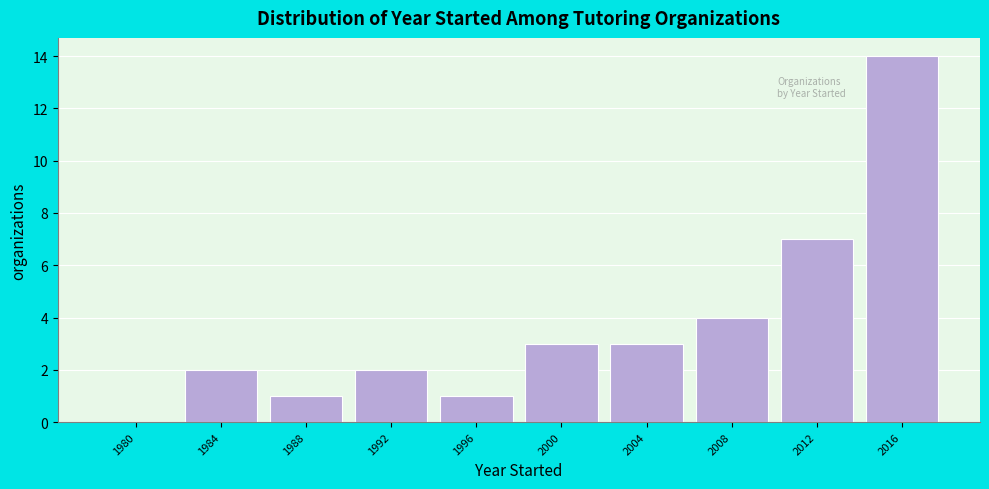

Reading left to right, transcribe all the data shown in this chart.

1980=0	1984=2	1988=1	1992=2	1996=1	2000=3	2004=3	2008=4	2012=7	2016=14